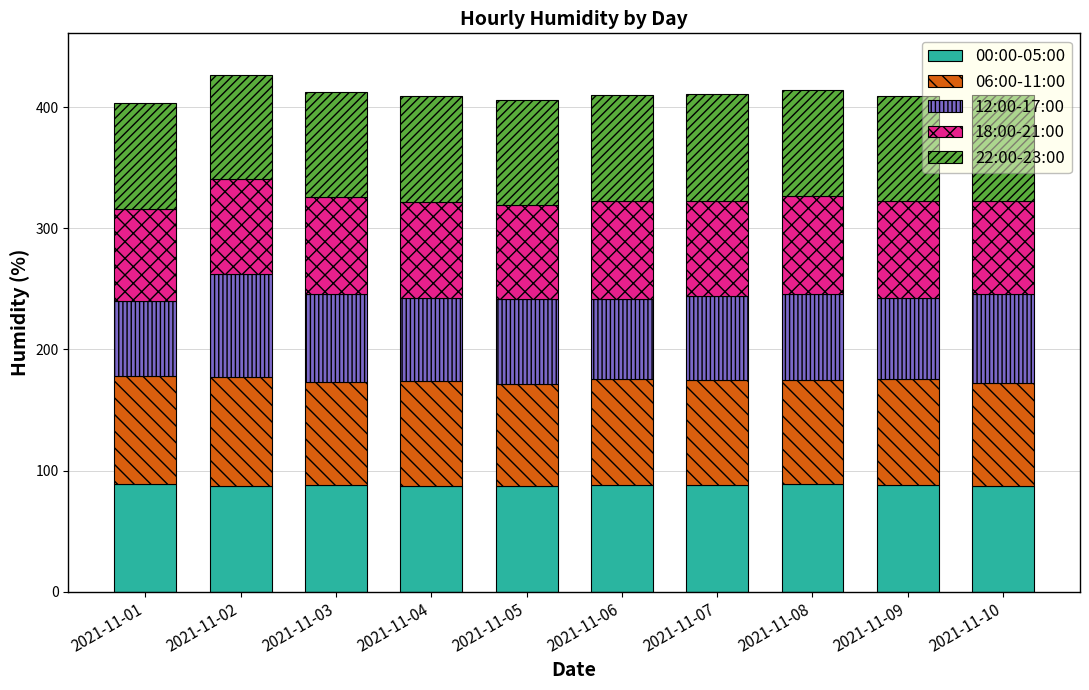

What is the minimum value for 00:00-05:00?

86.9